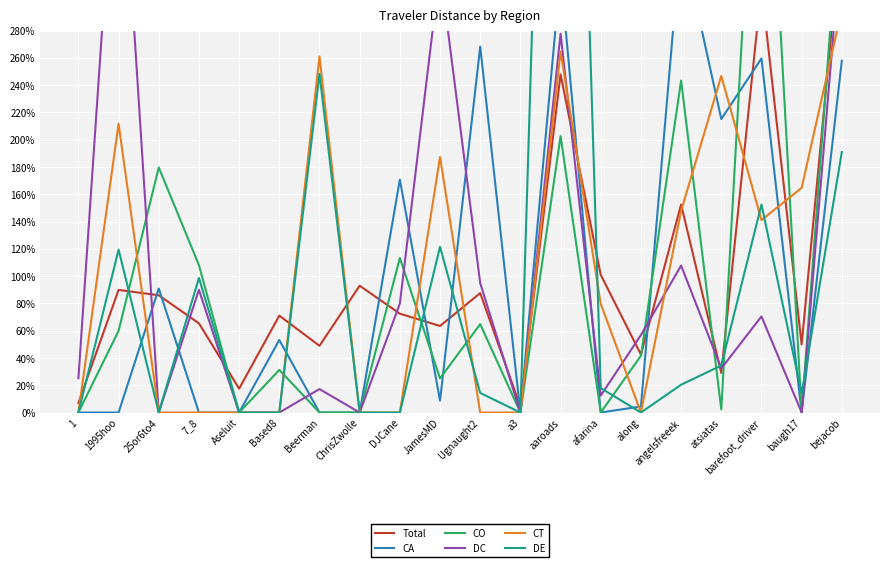

What is the maximum value shown in the chart?

9.7